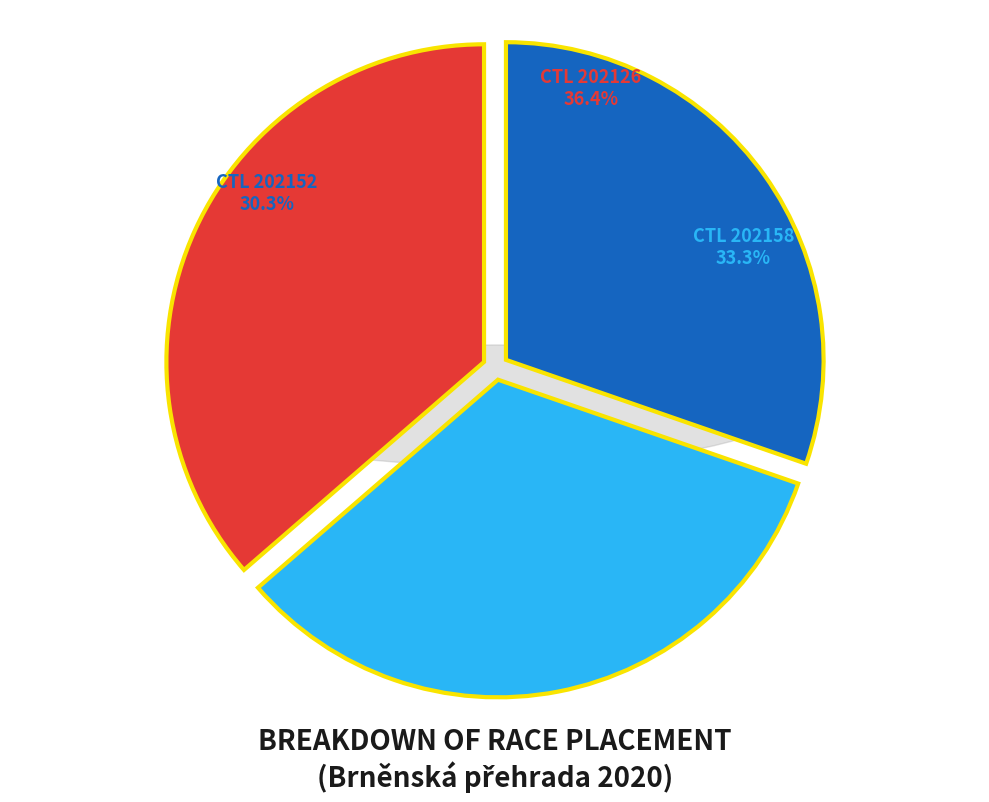

What is the largest slice in the pie chart?

202126